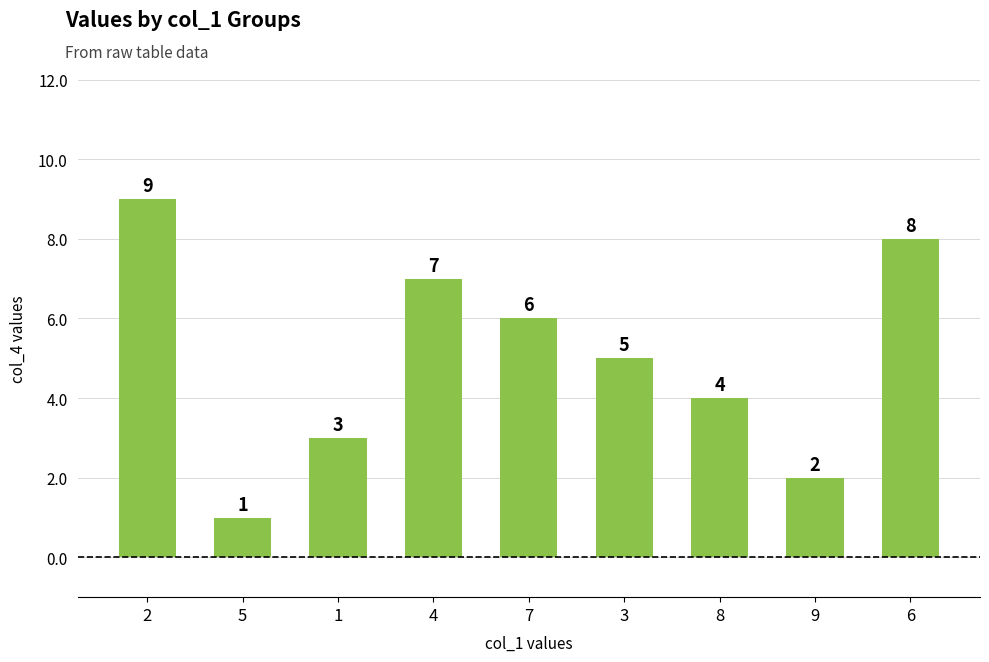

Reading left to right, what are all the values shown in this chart?

9	1	3	7	6	5	4	2	8